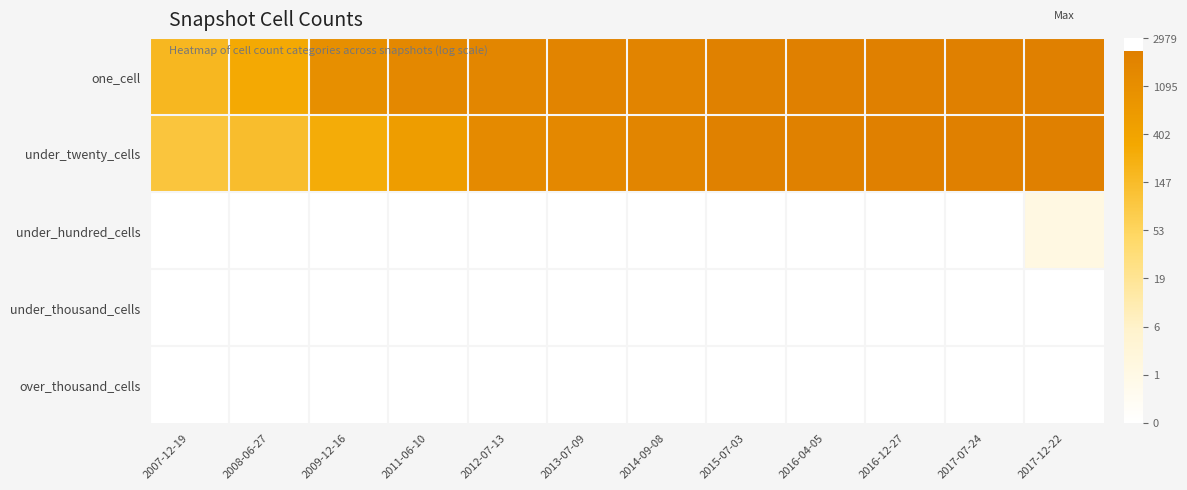

Which series changed the most between 2013-07-09 and 2017-12-22?

under_hundred_cells